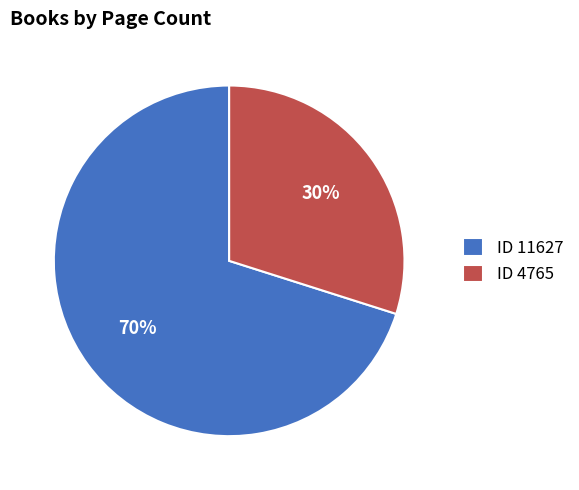

What is the smallest slice in the pie chart?

ID 4765